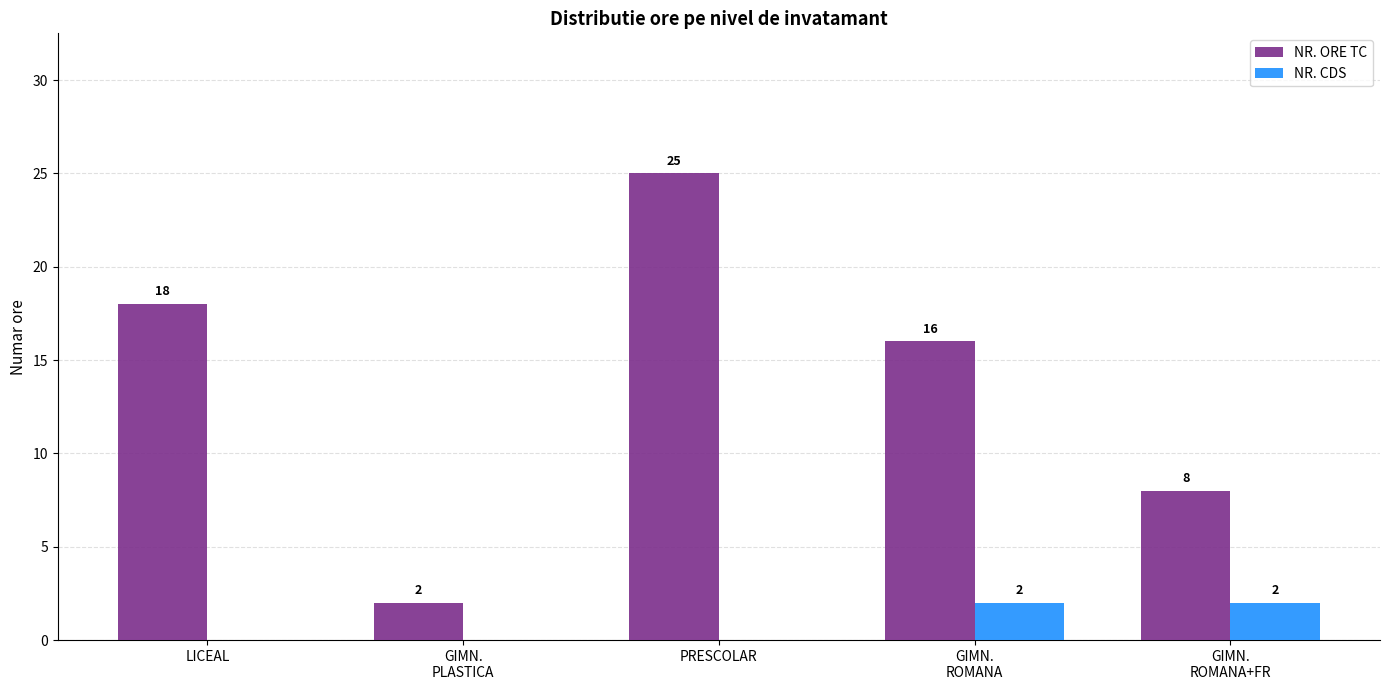

At which category is the sum across all series the highest?

PRESCOLAR